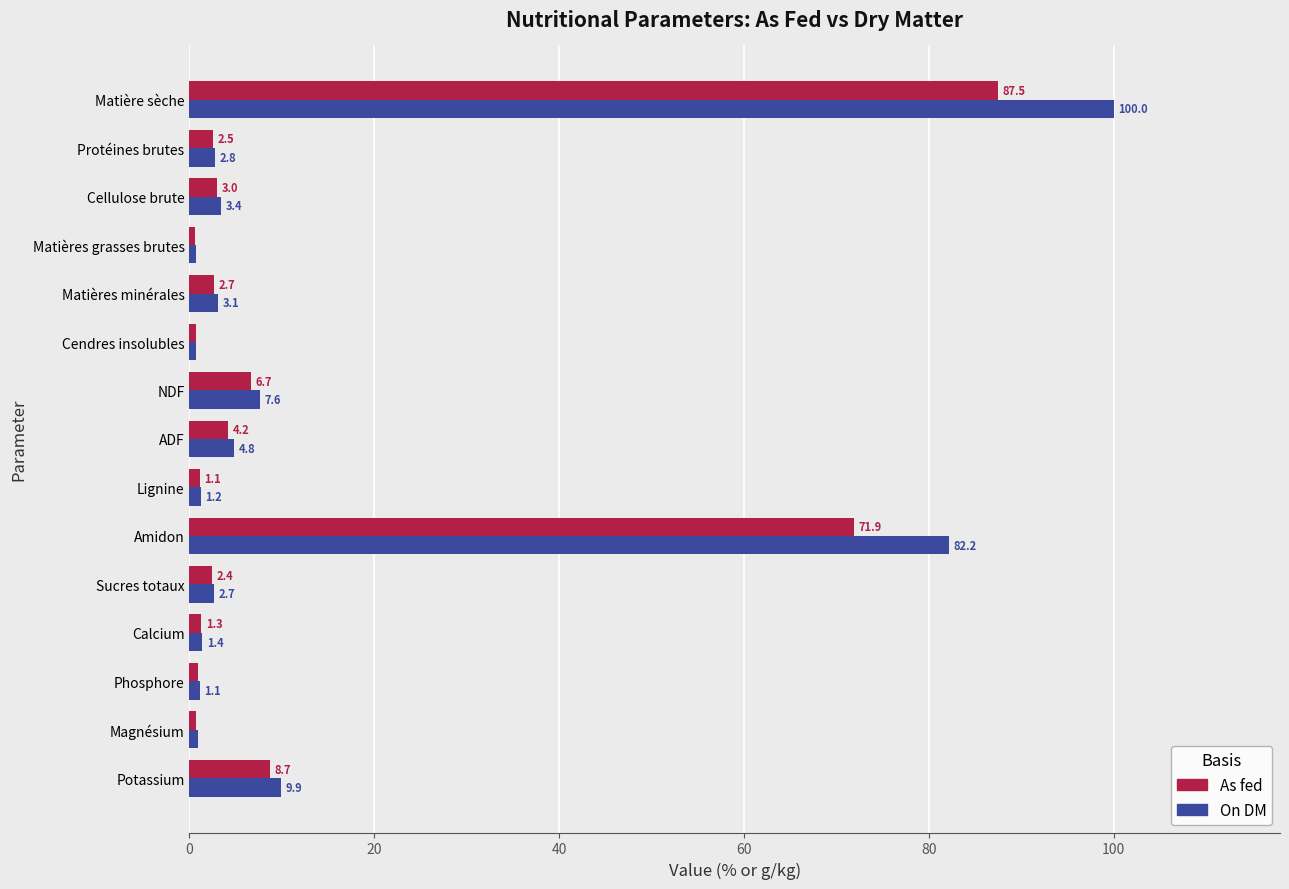

What value does the On DM series have at Magnésium?

0.9